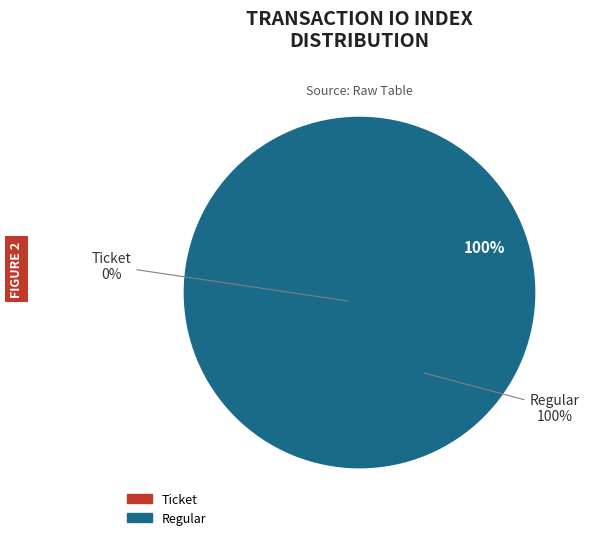

Which slice is the smallest?

Ticket